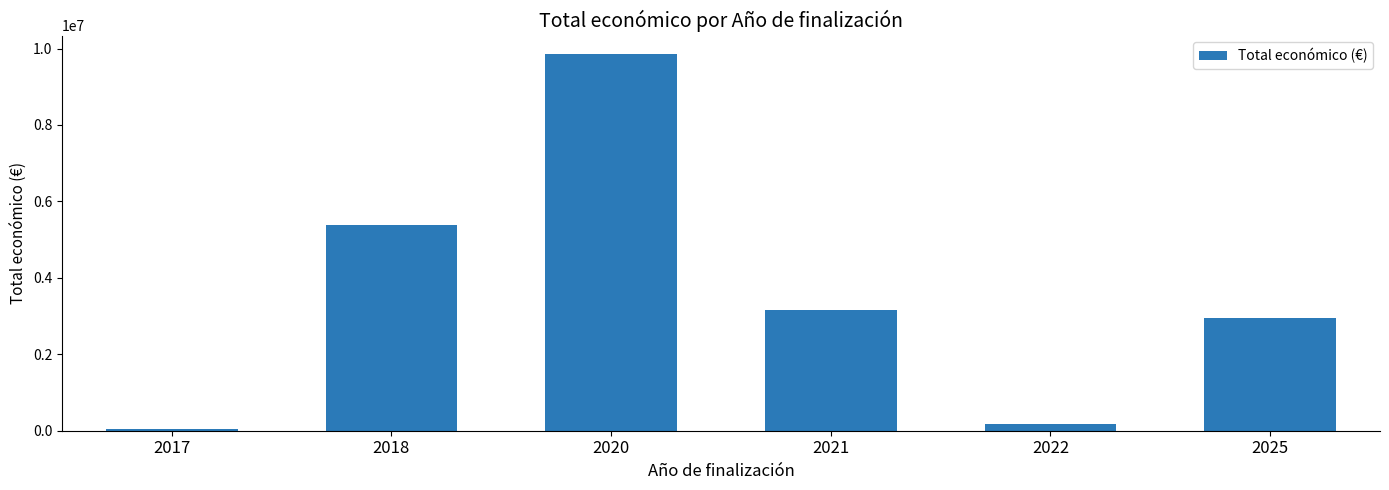

Is it true that the value at 2022 is 165000?

True